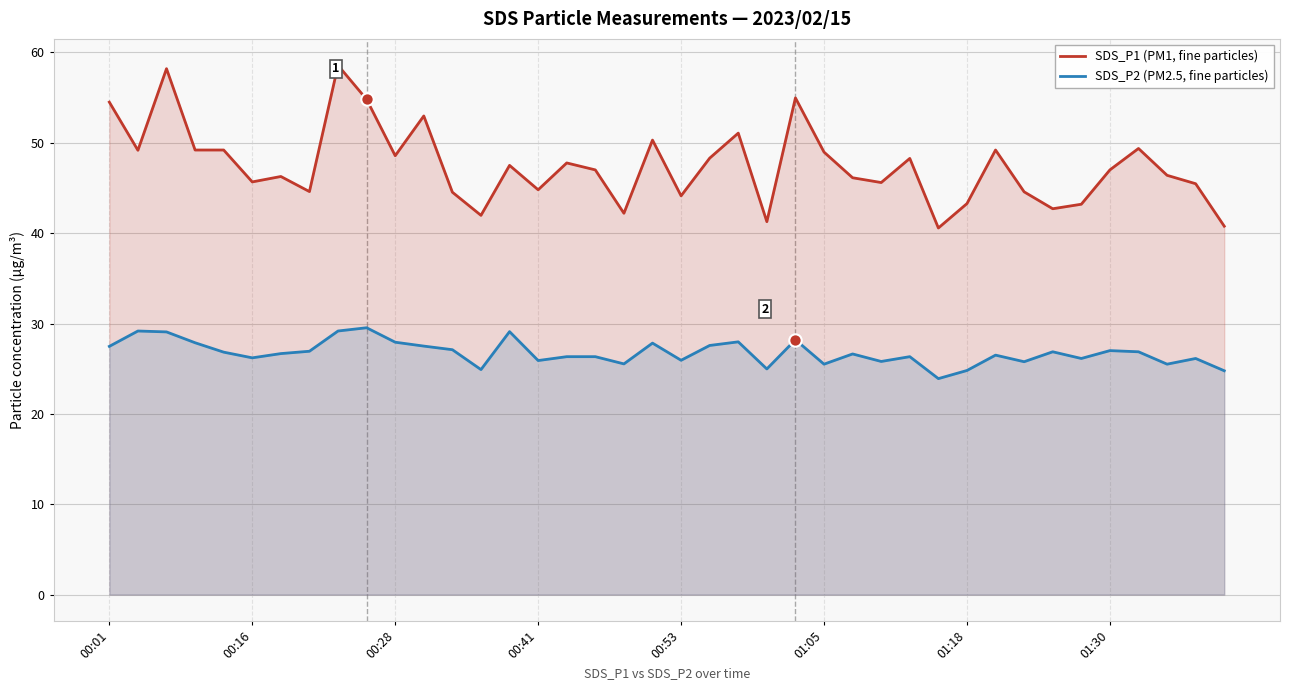

Which series has the widest spread of Y values?

SDS_P1 (PM1, fine particles)